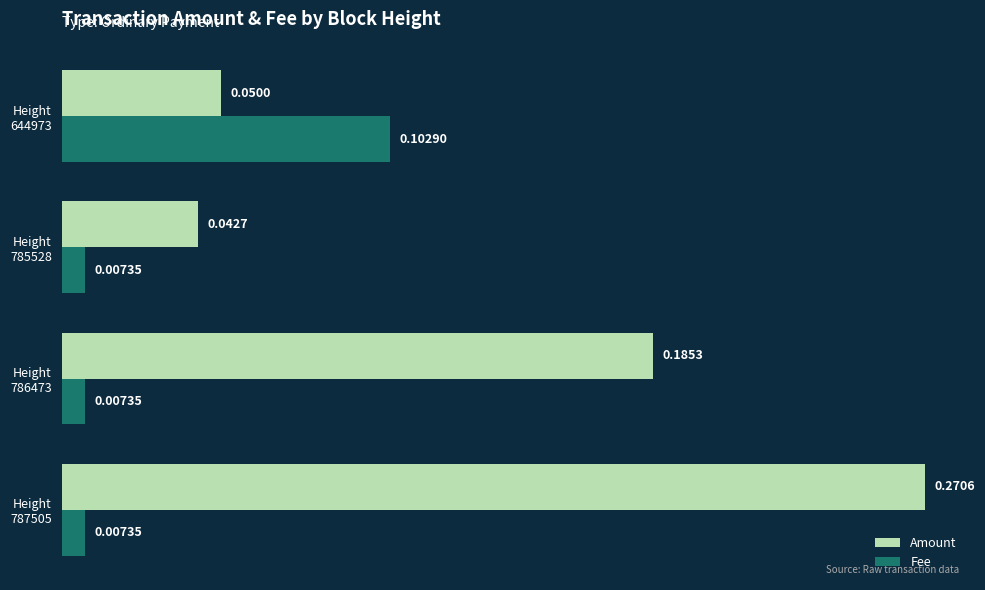

Which series has the largest total across all categories?

Amount